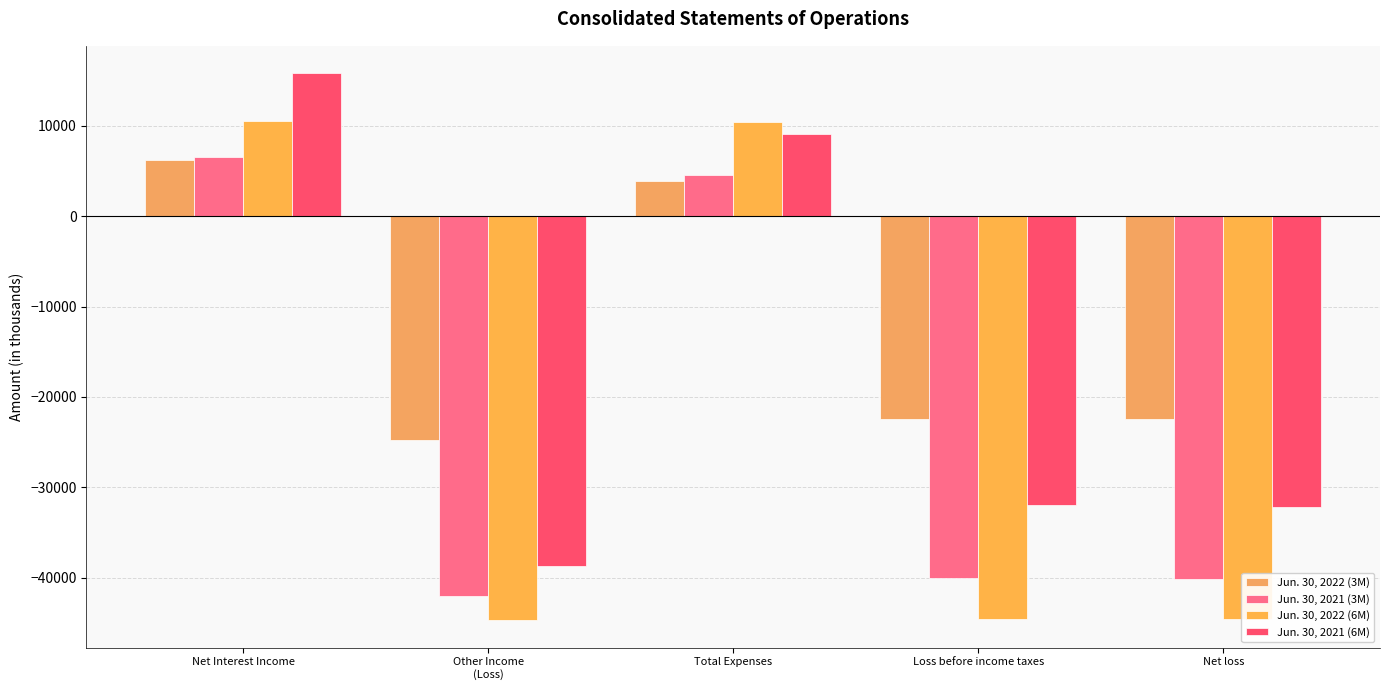

Where is Jun. 30, 2022 (3M) nearest to the value -9253?

Net loss